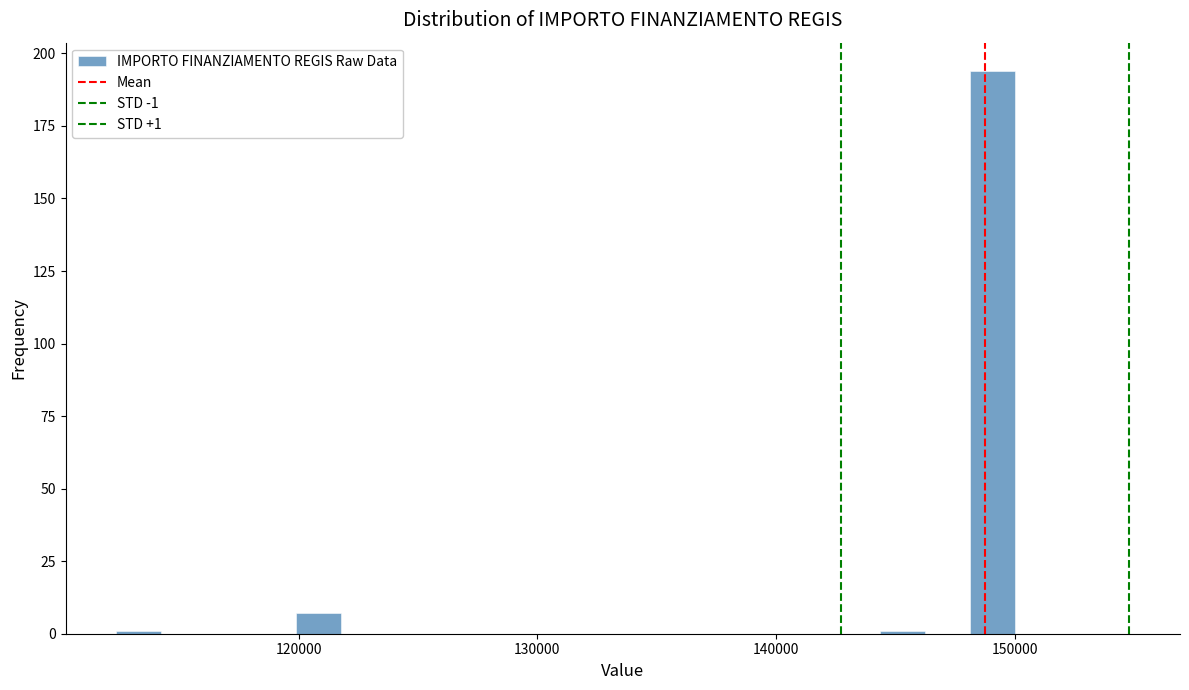

Around what value on the x-axis is the tallest bar? Give the approximate position of its centre, as read against the axis.

149000